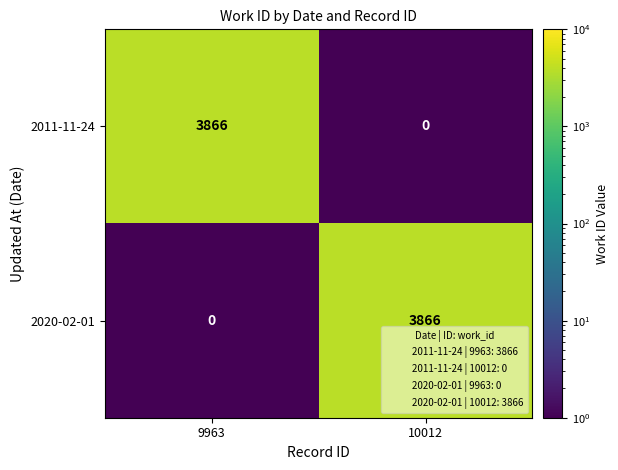

At how many categories does at least one series exceed 1458?

2